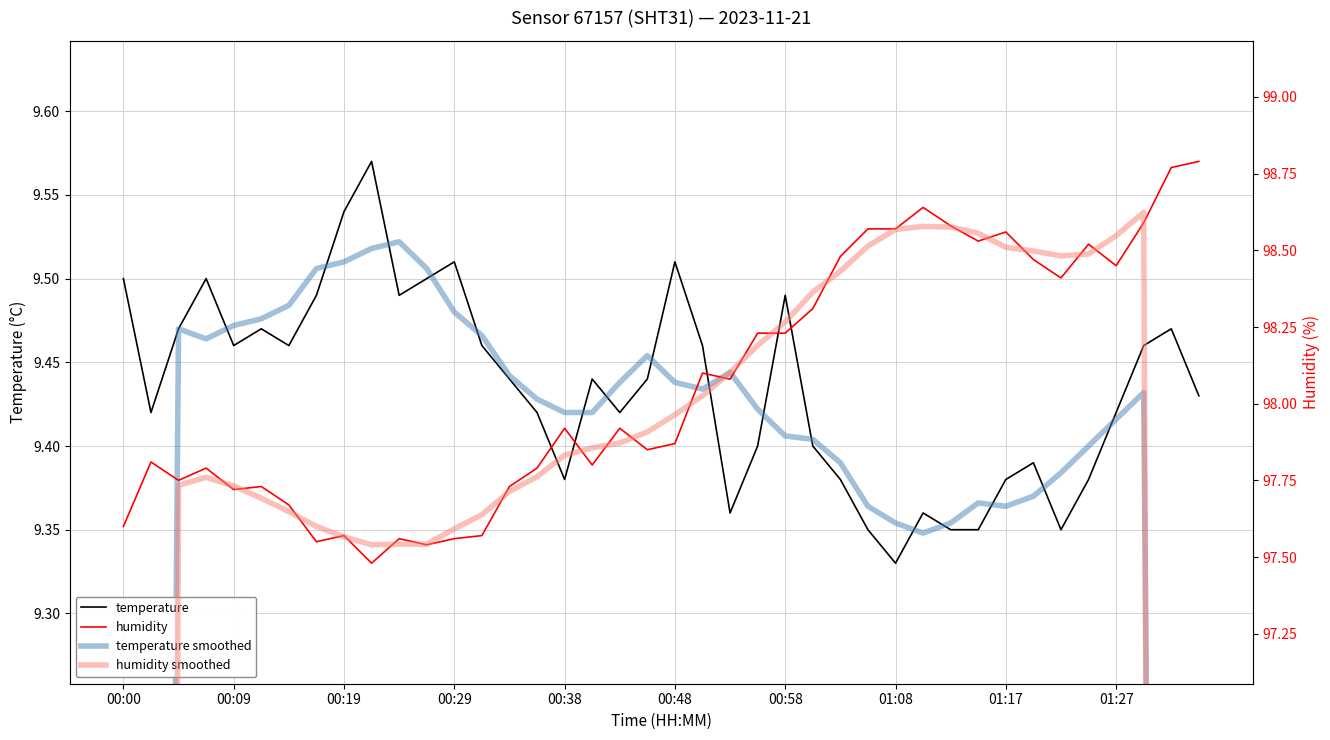

Where is temperature nearest to the value 9?

01:08